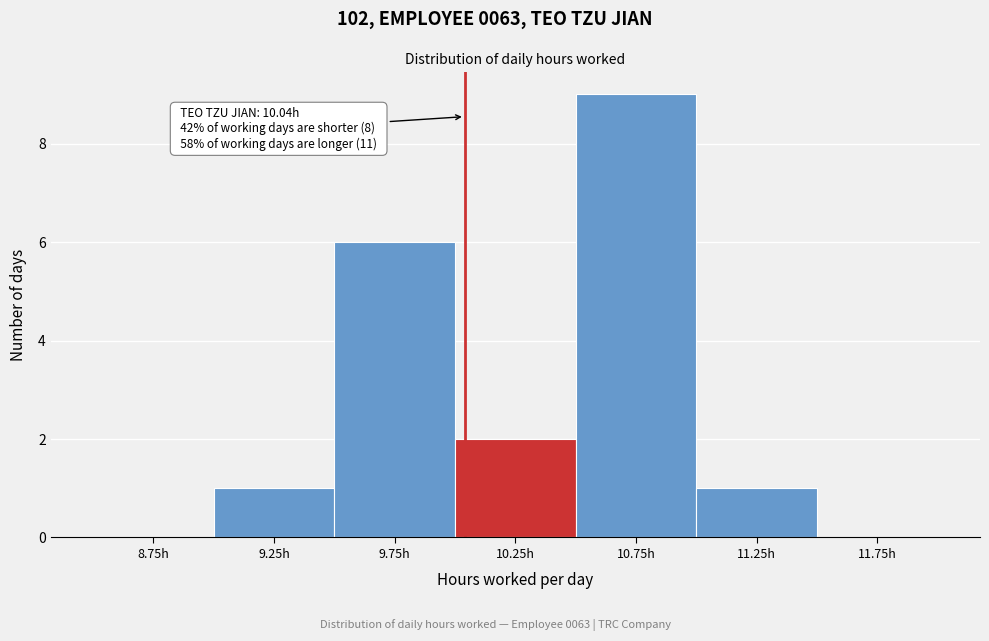

Over which range of the x-axis is the bar tallest?

10.5 to 11.0